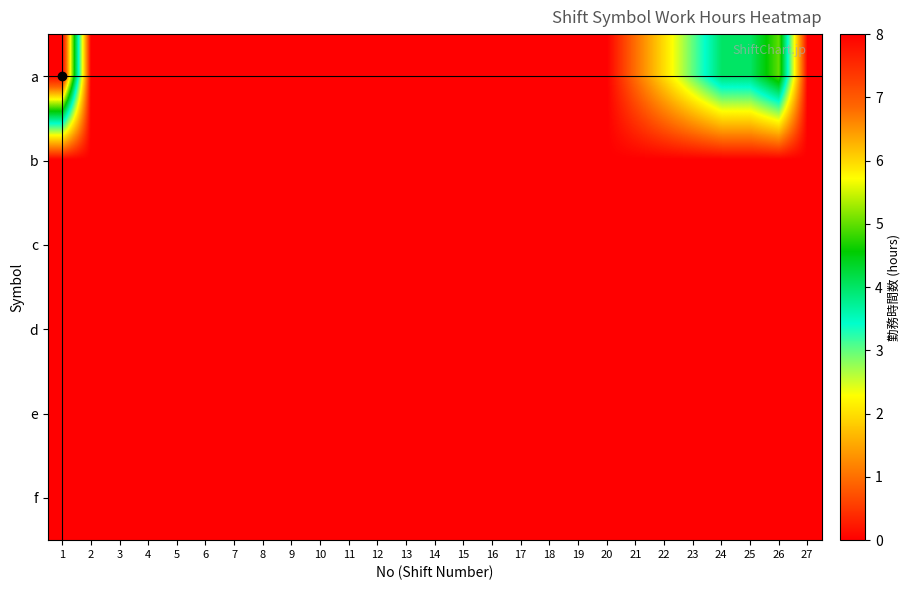

Which label corresponds to the smallest value in the chart?

2